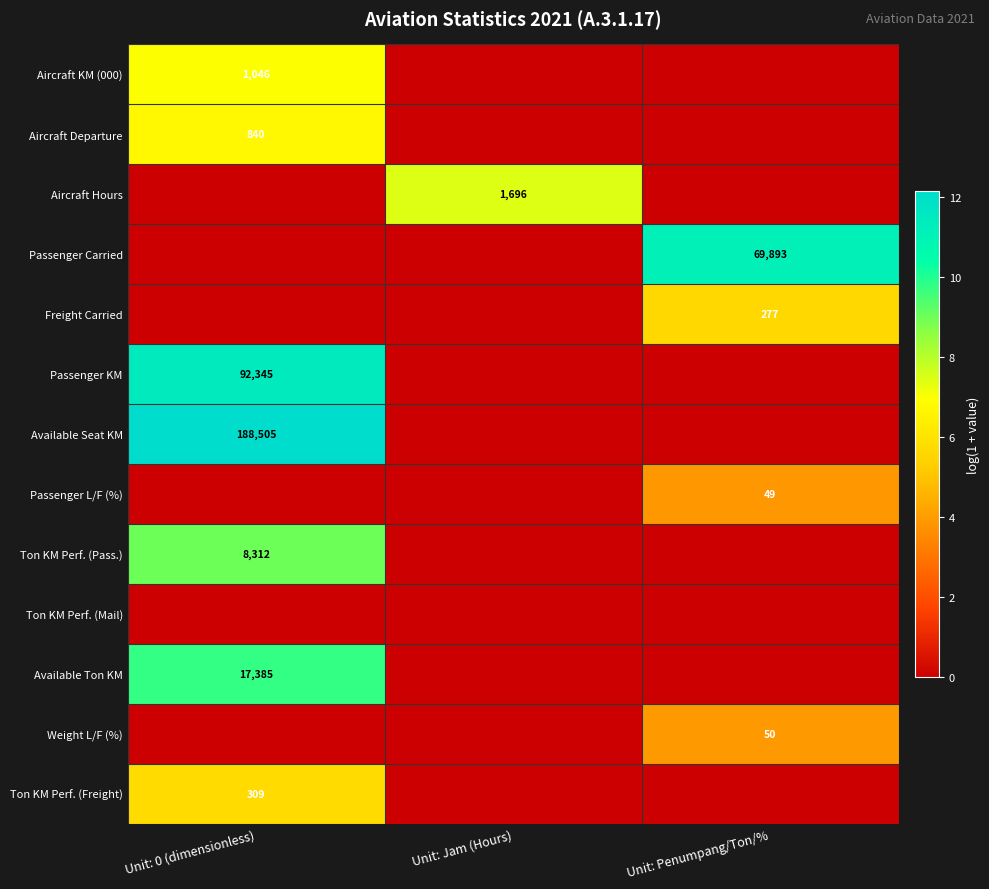

The Passenger KM series shows 141857 at Unit: 0 (dimensionless). True or false?

False